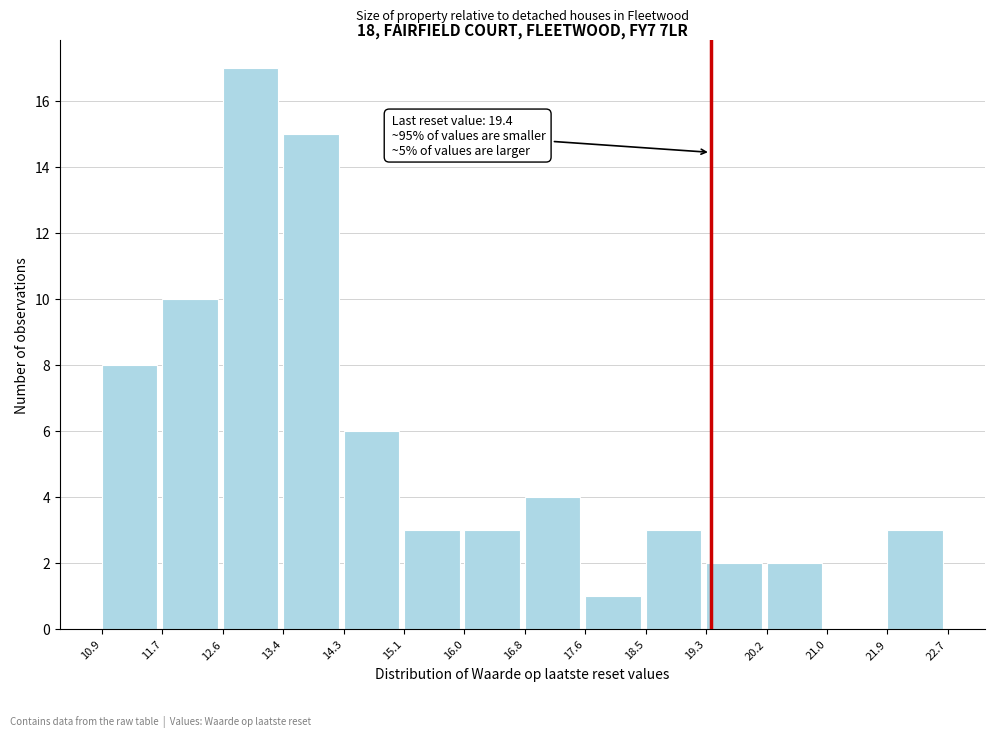

Which range on the x-axis has the tallest bar?

12.6 to 13.4